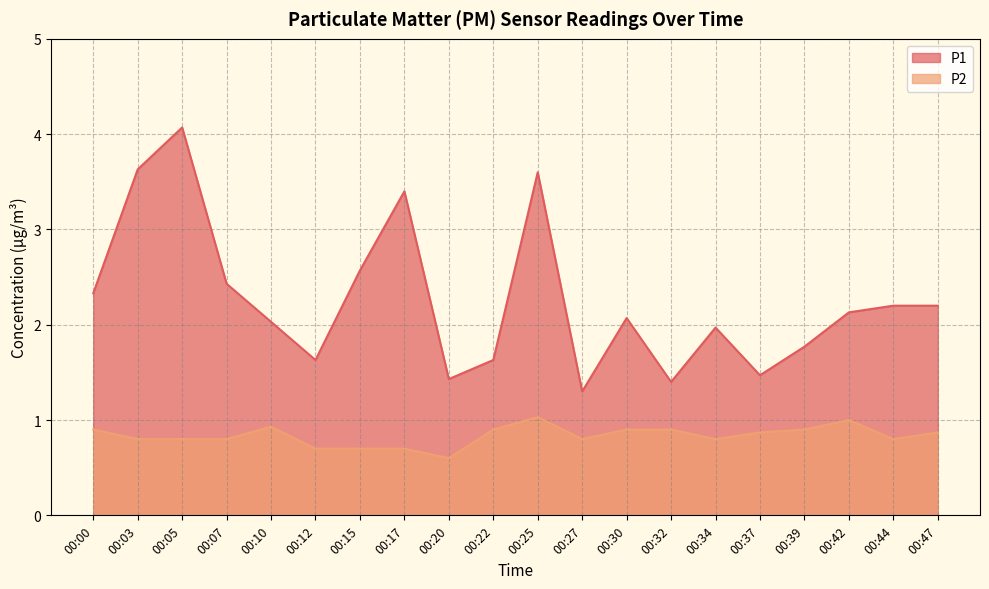

At which category is the sum across all series the highest?

00:05